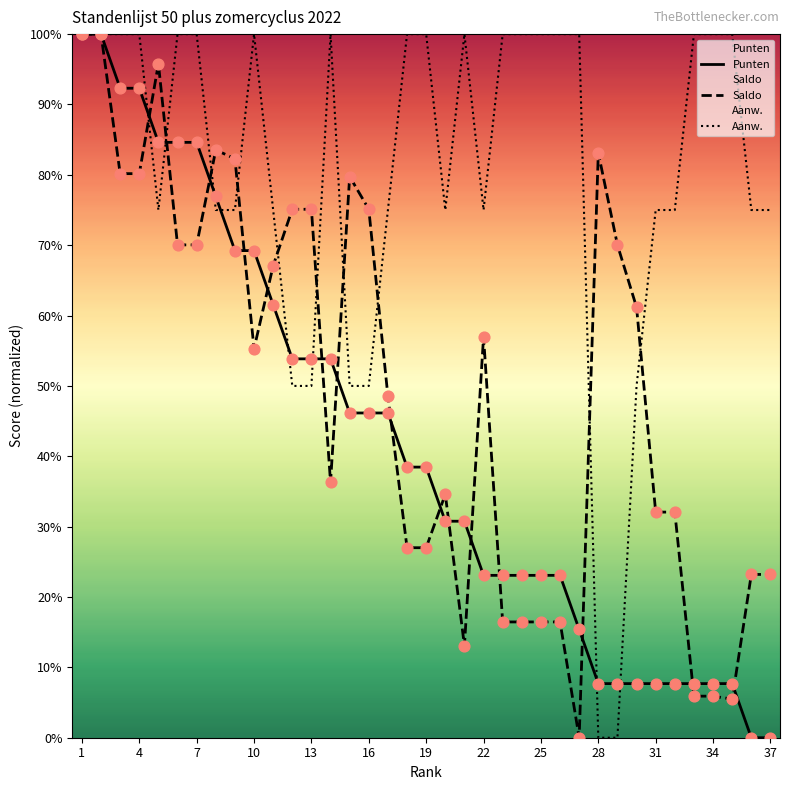

Which series has the largest total across all categories?

Aanw.